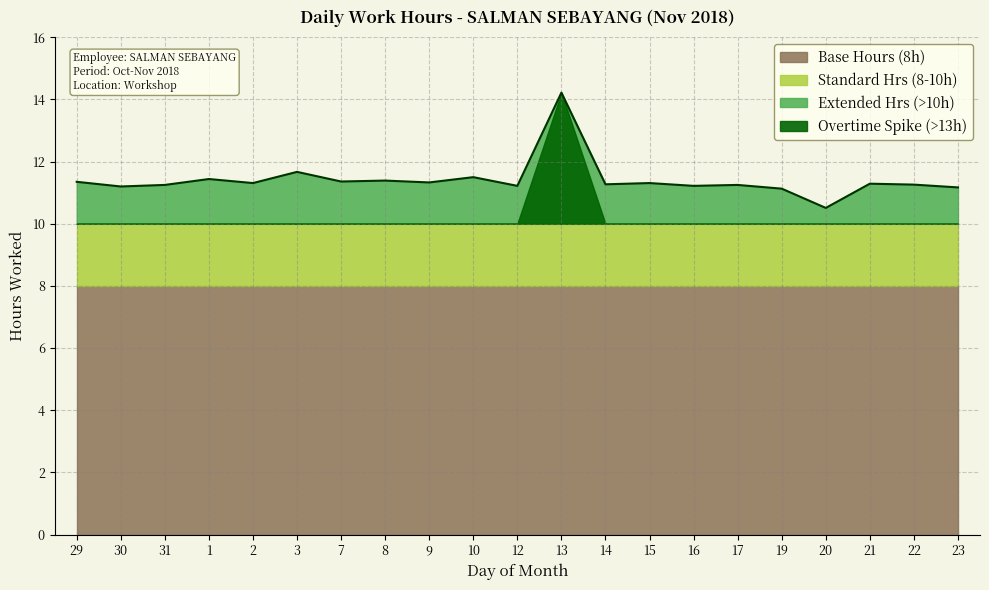

Reading left to right, extract all data points from this chart.

29=11.3	30=11.2	31=11.2	1=11.4	2=11.3	3=11.7	7=11.4	8=11.4	9=11.3	10=11.5	12=11.2	13=14.2	14=11.3	15=11.3	16=11.2	17=11.2	19=11.1	20=10.5	21=11.3	22=11.3	23=11.2